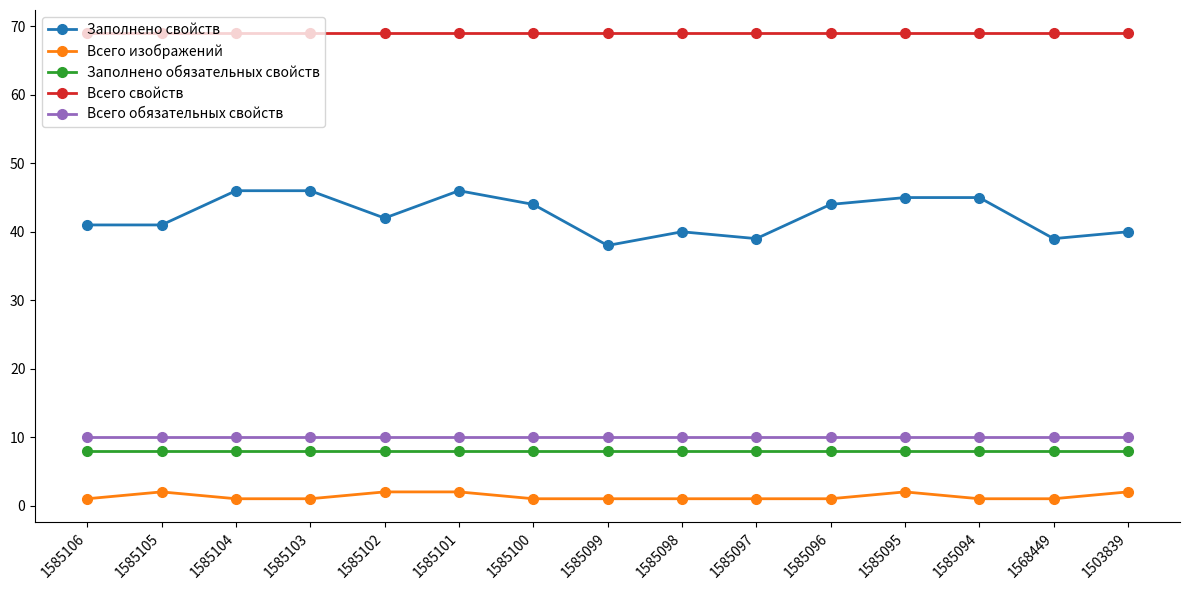

True or false: Всего свойств has a value of 30 at 1585103.

False